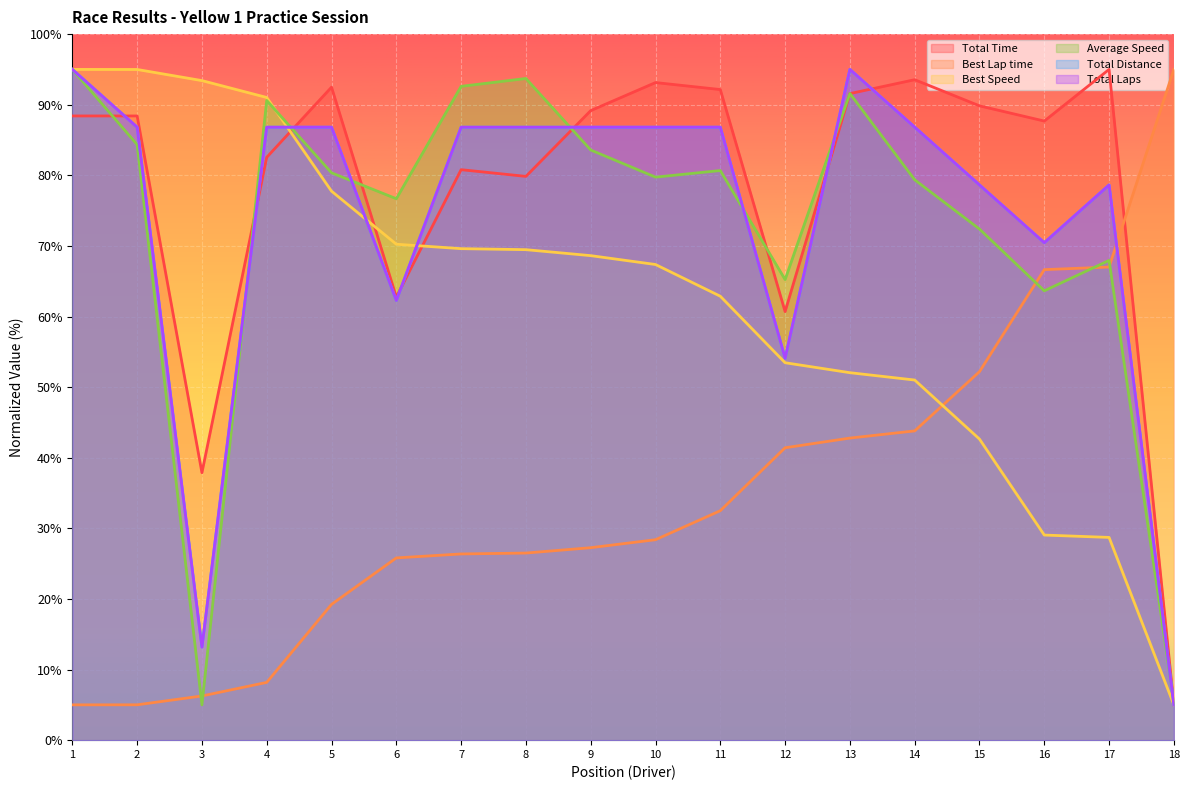

Reading left to right, extract all data points from this chart.

Total Time: 88.4	88.4	37.9	82.5	92.5	62.8	80.8	79.8	89.2	93.1	92.1	60.7	91.6	93.5	89.8	87.7	95.0	5.0
Best Lap time: 5.0	5.0	6.3	8.2	19.2	25.8	26.4	26.5	27.3	28.4	32.5	41.4	42.8	43.8	52.2	66.6	67.0	95.0
Best Speed: 95.0	95.0	93.4	91.0	77.8	70.2	69.6	69.5	68.6	67.4	62.9	53.5	52.0	51.0	42.6	29.0	28.7	5.0
Average Speed: 95.0	84.3	5.0	90.6	80.4	76.7	92.6	93.7	83.6	79.7	80.7	65.2	91.6	79.4	72.4	63.6	67.9	5.4
Total Distance: 95.0	86.8	13.2	86.8	86.8	62.3	86.8	86.8	86.8	86.8	86.8	54.1	95.0	86.8	78.6	70.5	78.6	5.0
Total Laps: 95.0	86.8	13.2	86.8	86.8	62.3	86.8	86.8	86.8	86.8	86.8	54.1	95.0	86.8	78.6	70.5	78.6	5.0